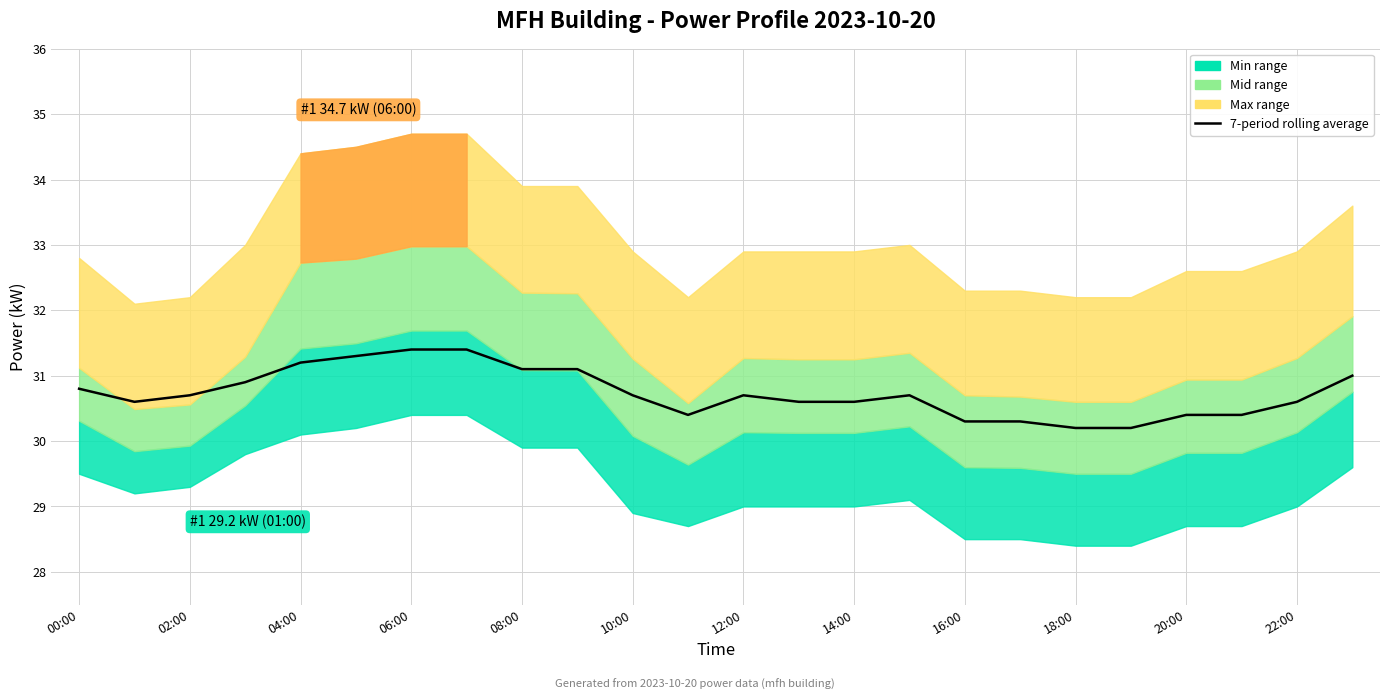

Reading left to right, extract all data points from this chart.

30.8	30.6	30.7	30.9	31.2	31.3	31.4	31.4	31.1	31.1	30.7	30.4	30.7	30.6	30.6	30.7	30.3	30.3	30.2	30.2	30.4	30.4	30.6	31.0